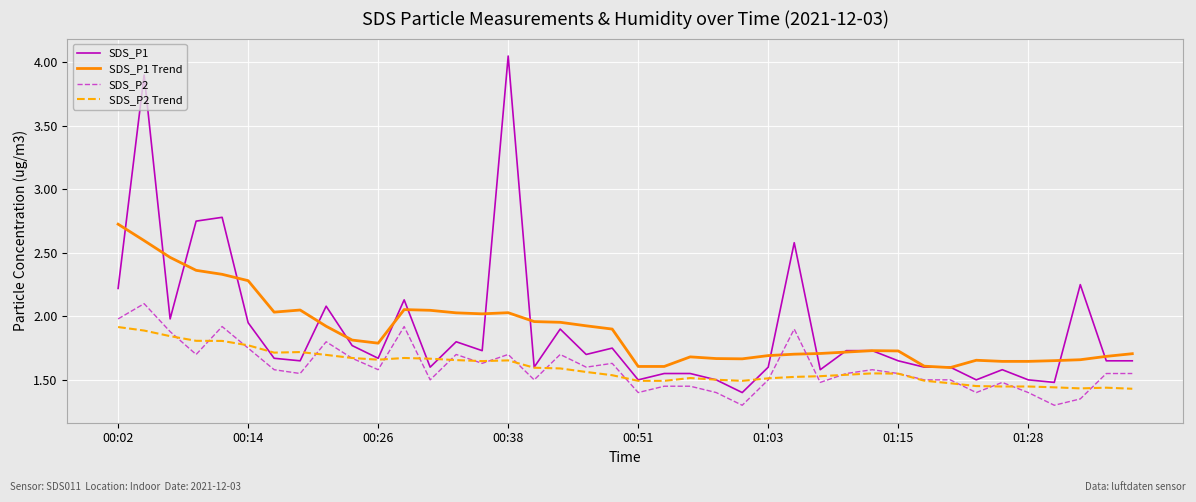

How many lines are shown in the chart?

4